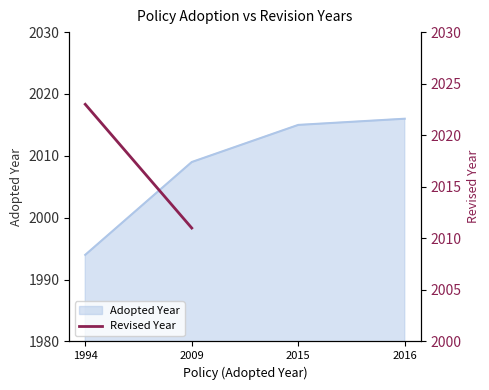

At which label is the value closest to 2017?

2016